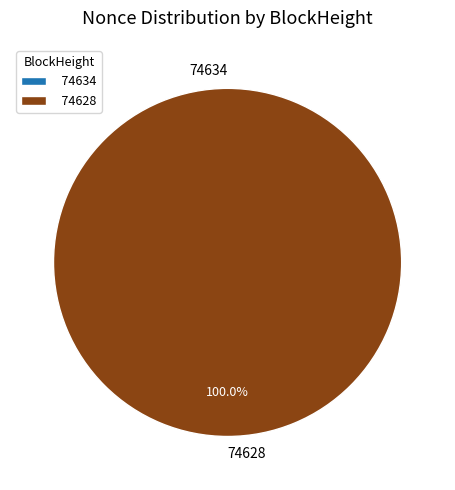

What is the smallest slice in the pie chart?

74634